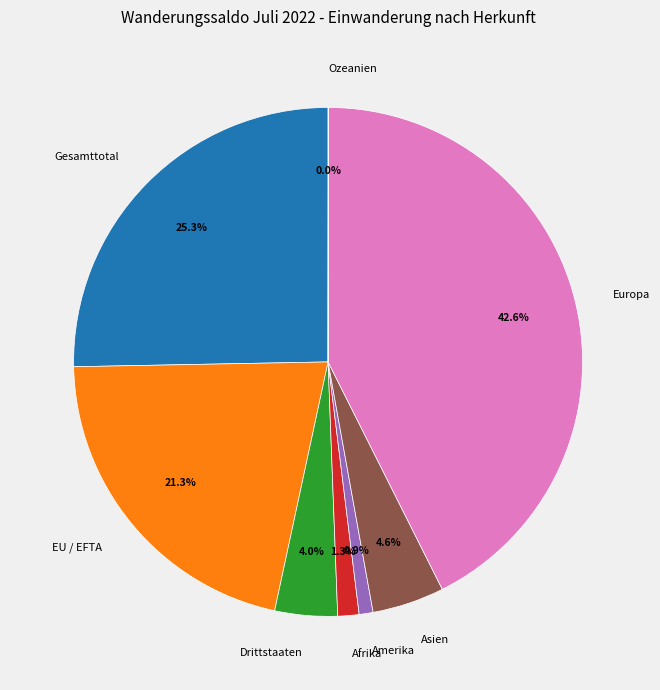

Between Europa and Asien, which is larger?

Europa